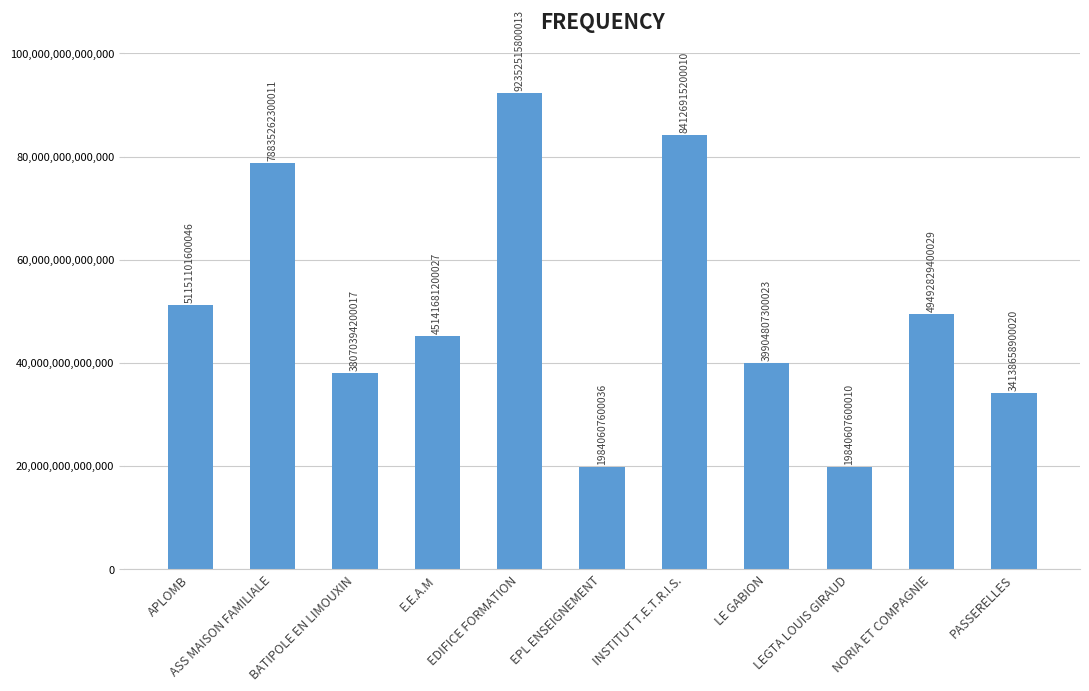

Which label corresponds to the largest value in the chart?

EDIFICE FORMATION